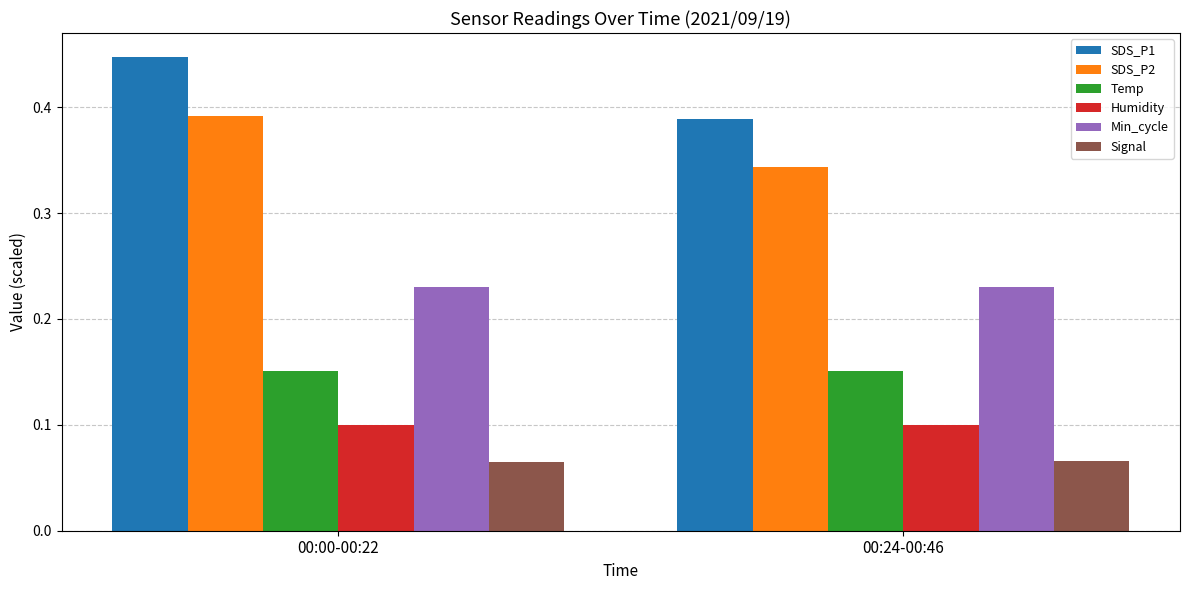

Which series has the largest range (max minus min)?

SDS_P1